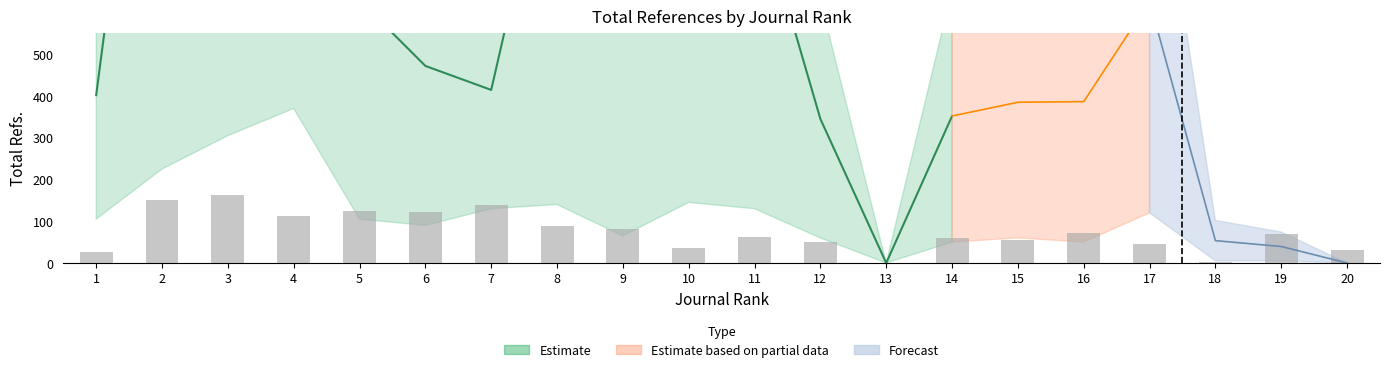

The value of Ref. / Doc. at 9 is 3. True or false?

False